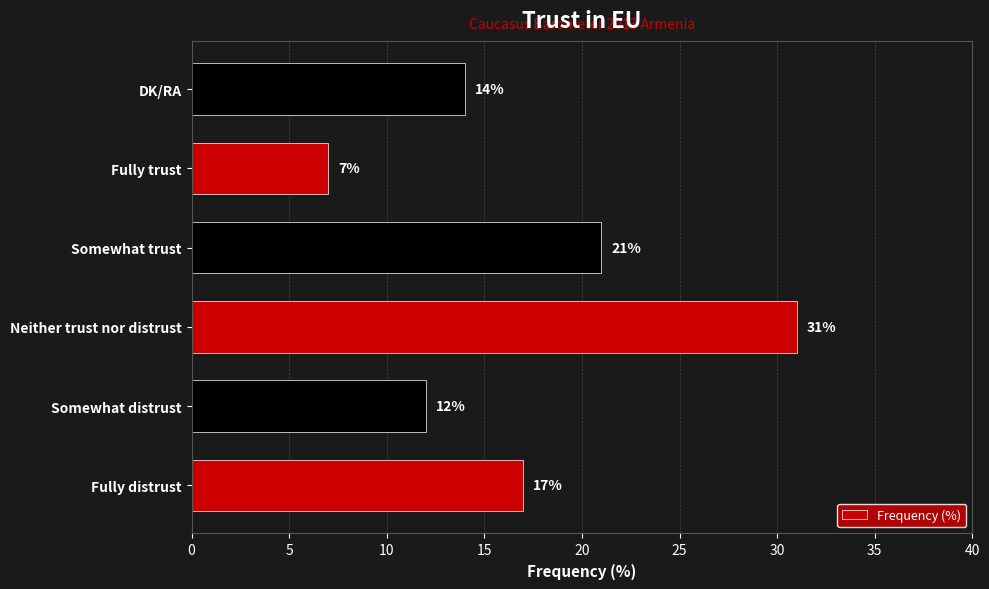

True or false: the data shows 9 at Somewhat trust.

False